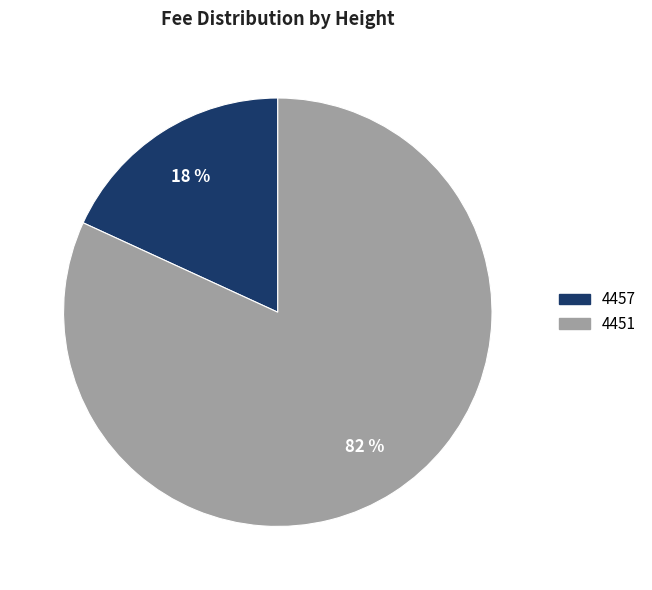

Combined, do 4451 and 4457 account for over 50%?

Yes